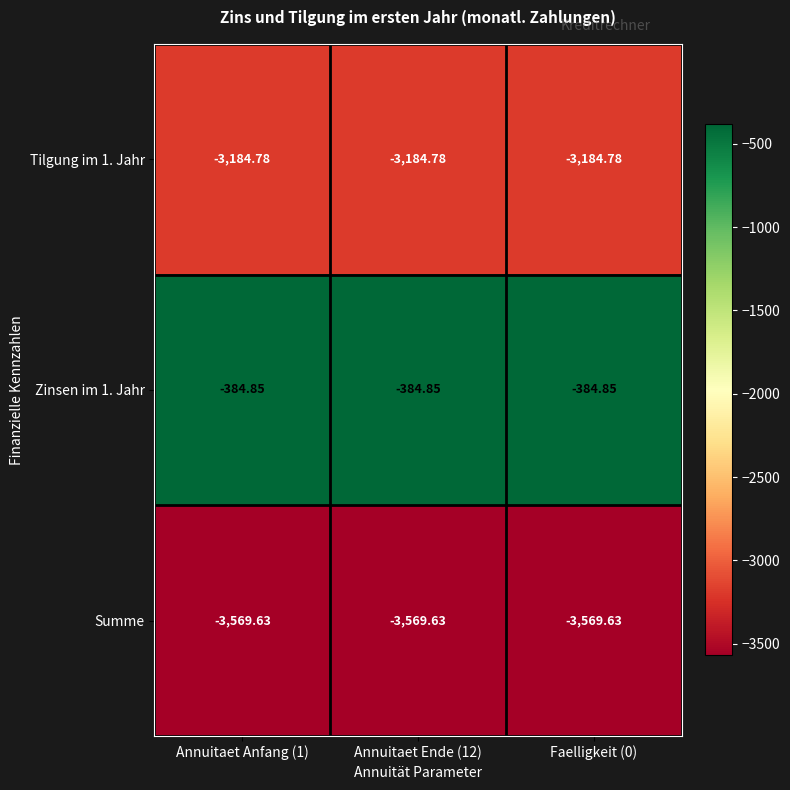

Rank the series at Annuitaet Anfang (1) from highest to lowest value.

Zinsen im 1. Jahr, Tilgung im 1. Jahr, Summe